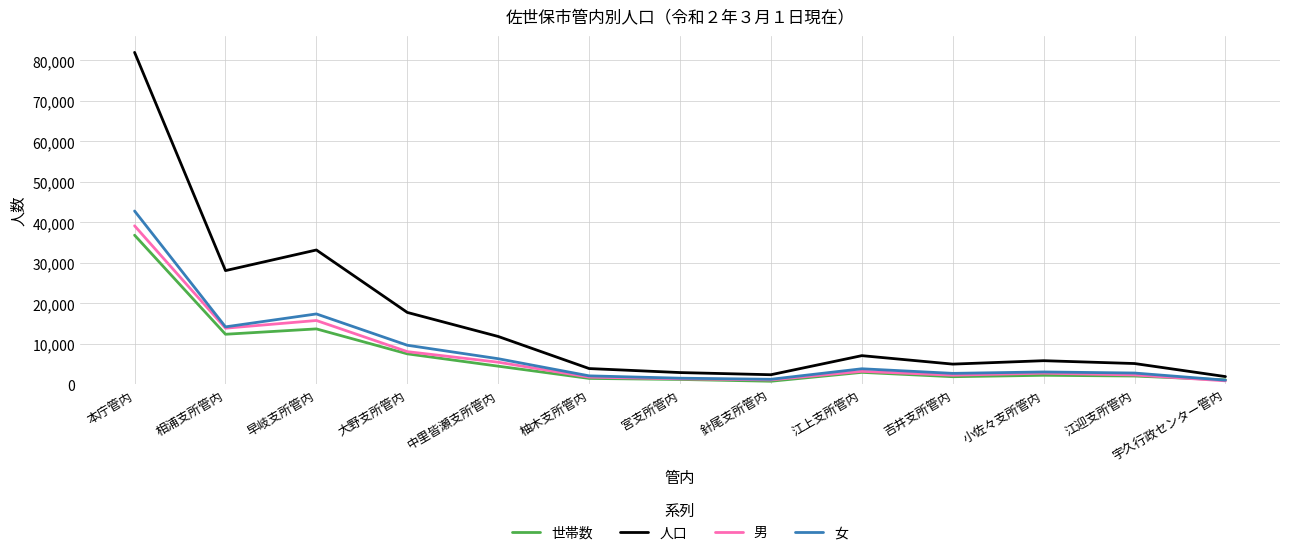

What is the difference between the 世帯数 values at 柚木支所管内 and 相浦支所管内?

10899